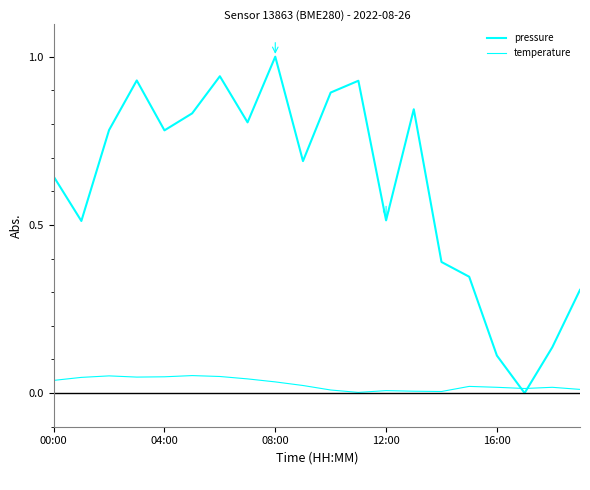

Does the chart have visible grid lines?

No